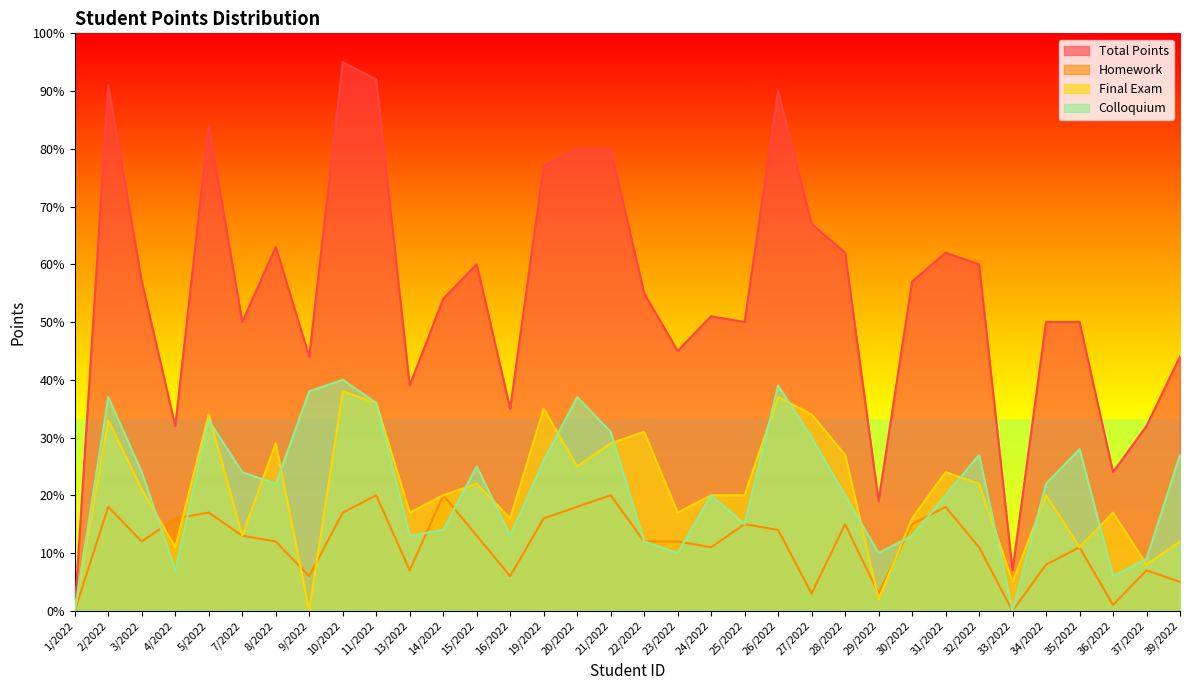

The Homework series shows 11 at 37/2022. True or false?

False